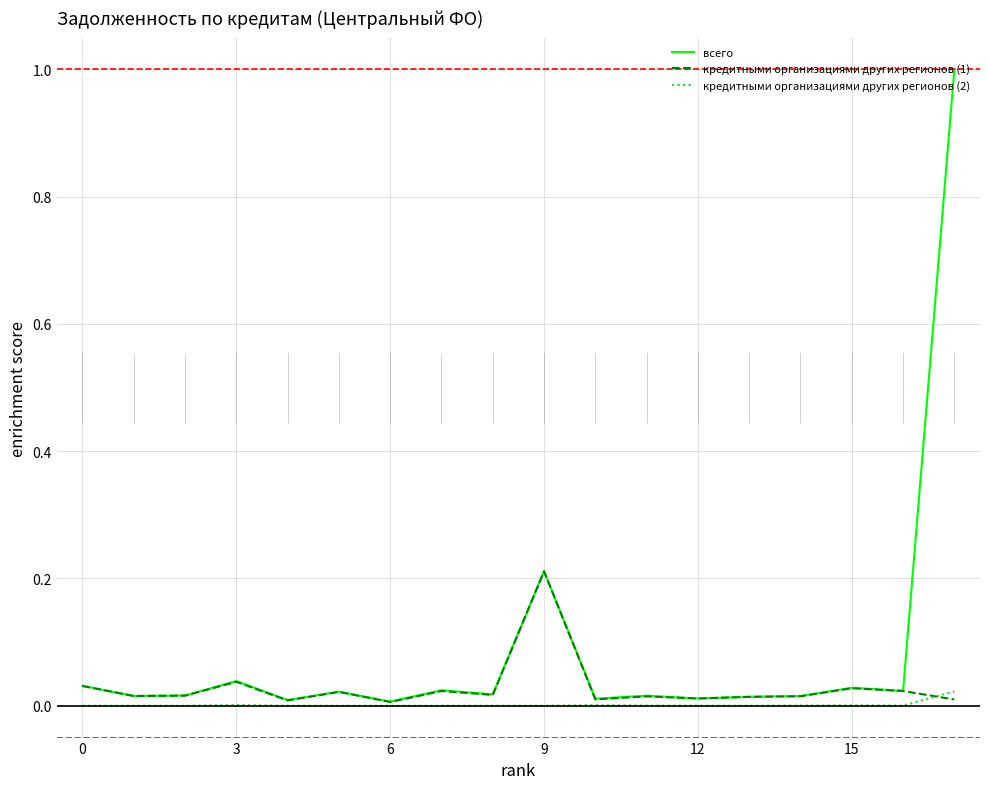

List the series in order of their peak value, lowest first.

кредитными организациями других регионов (2), кредитными организациями других регионов (1), всего